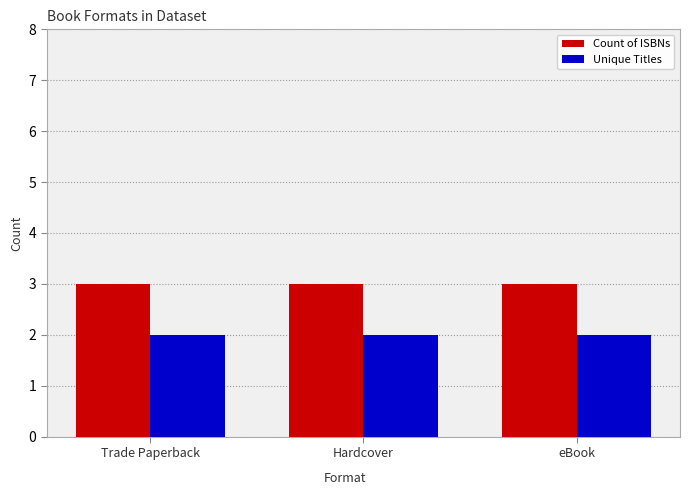

What are all the series names shown in the legend?

Count of ISBNs, Unique Titles